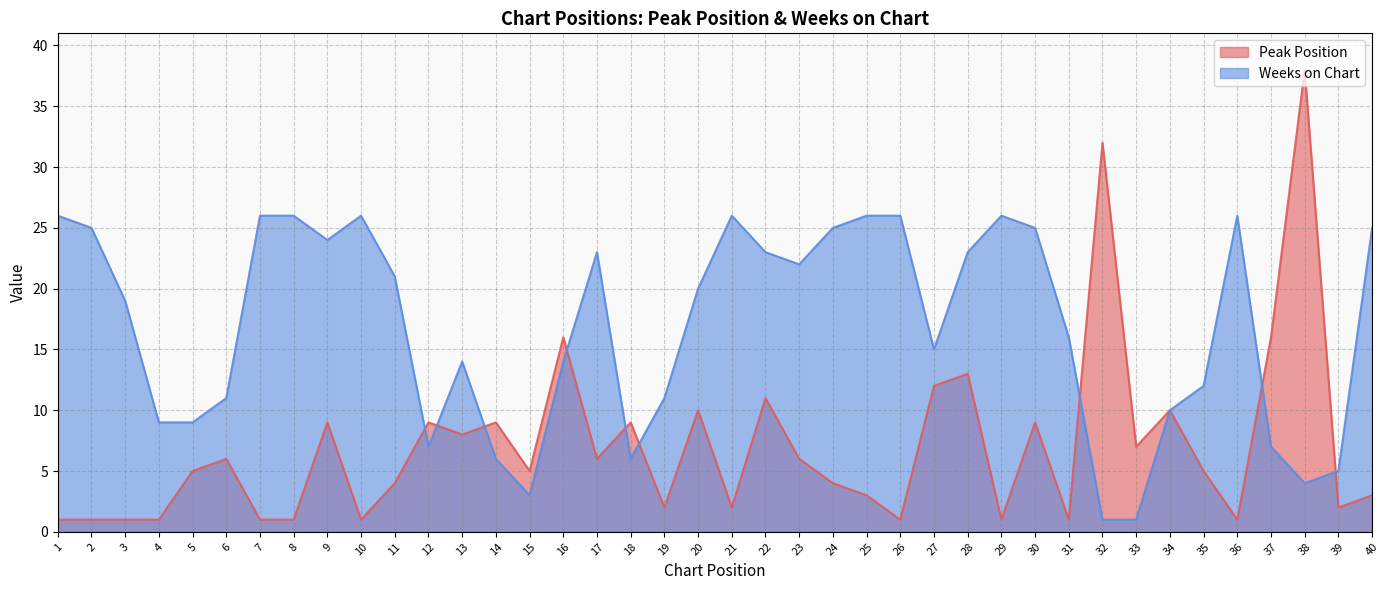

Where is Peak Position nearest to the value 19?

16